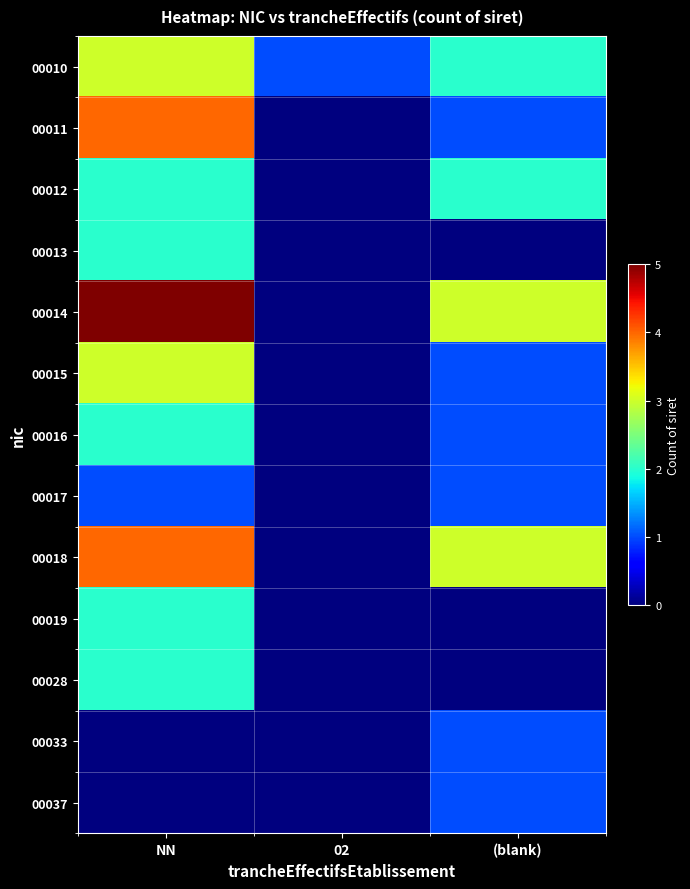

Which label corresponds to the smallest value in the chart?

02